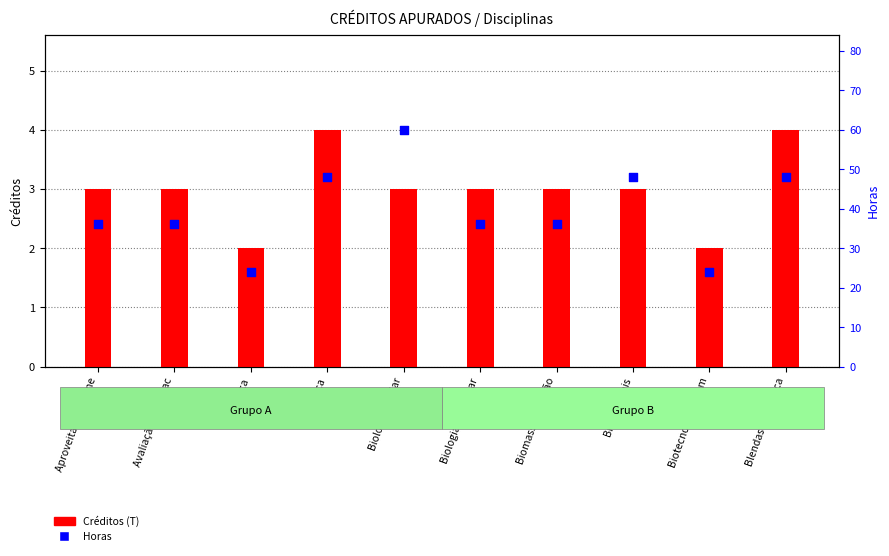

Which series has the largest Y range (max minus min)?

Horas